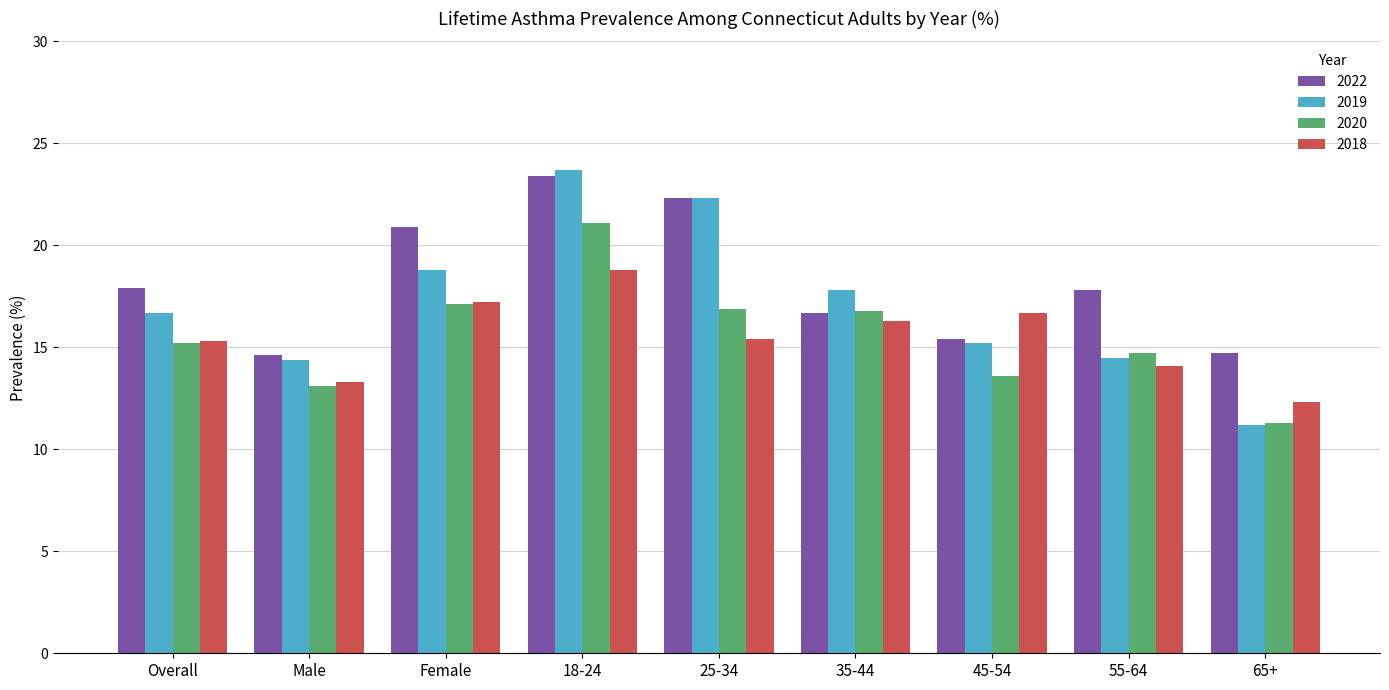

Which series has the widest spread of values?

2019